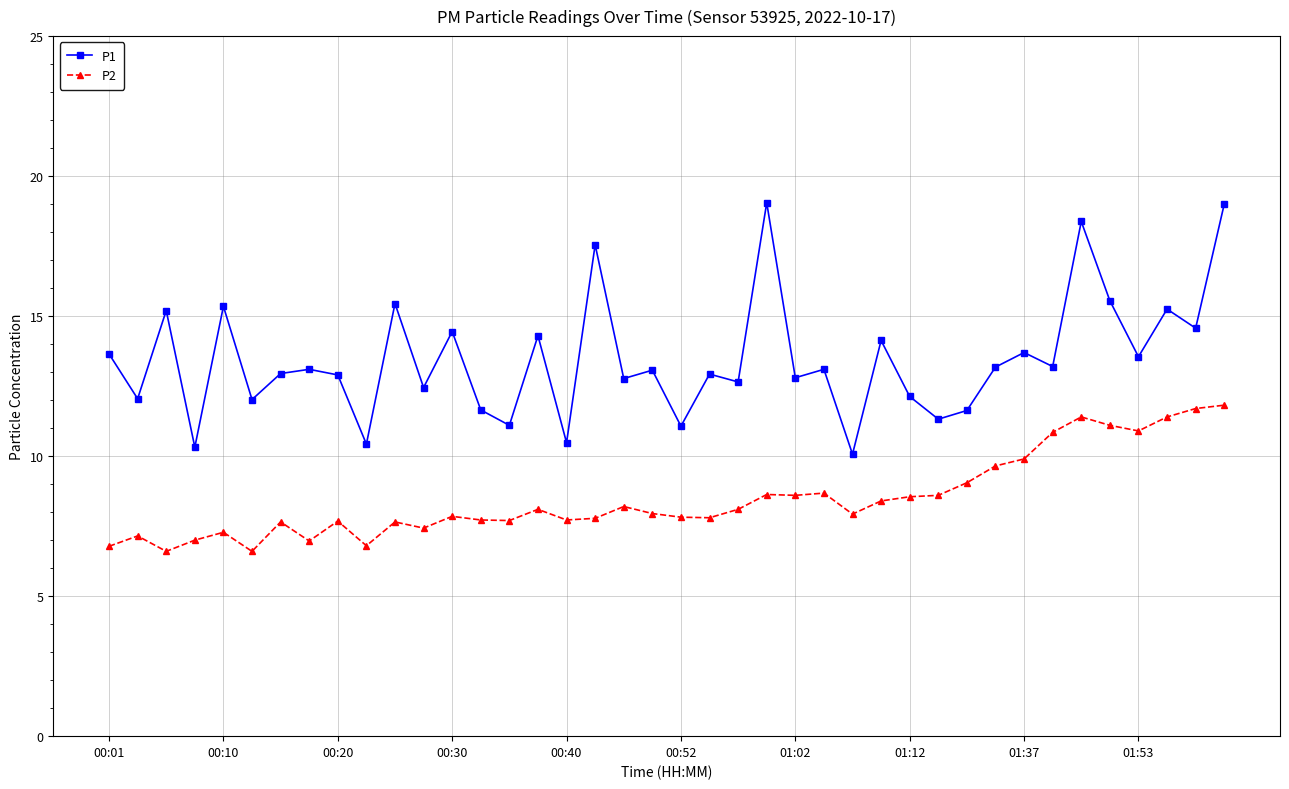

At how many categories does at least one series exceed 16?

4